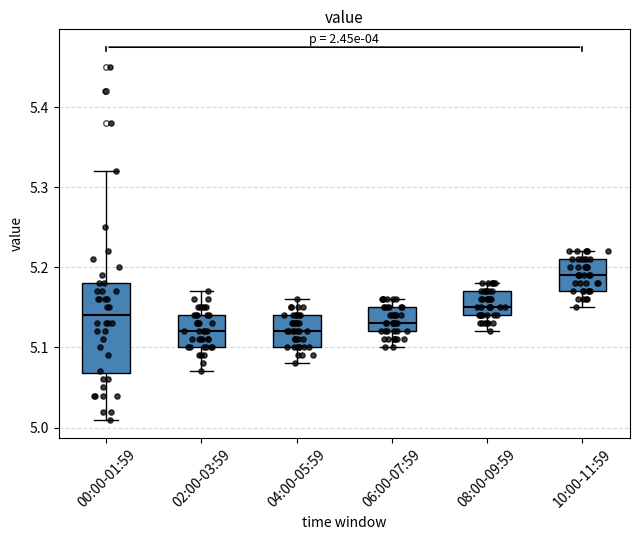

Where does the lower whisker of the box for 00:00-01:59 end on the y-axis? The values are not printed on the chart, so give them approximately, as read against the axis.

5.01